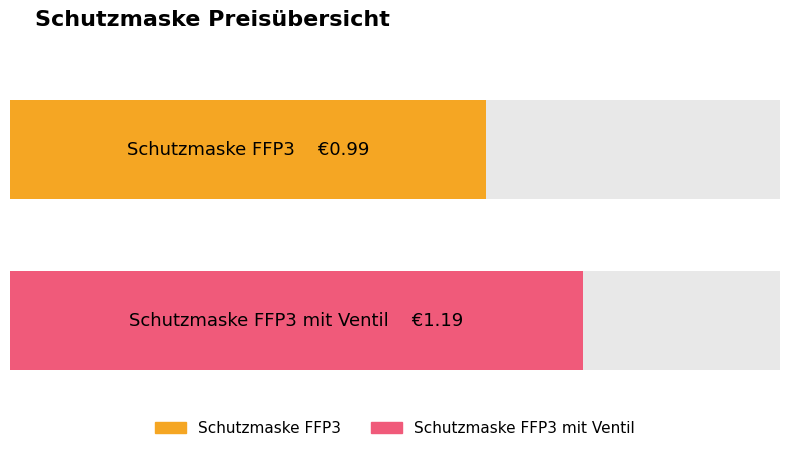

How many categories are shown in the chart?

2